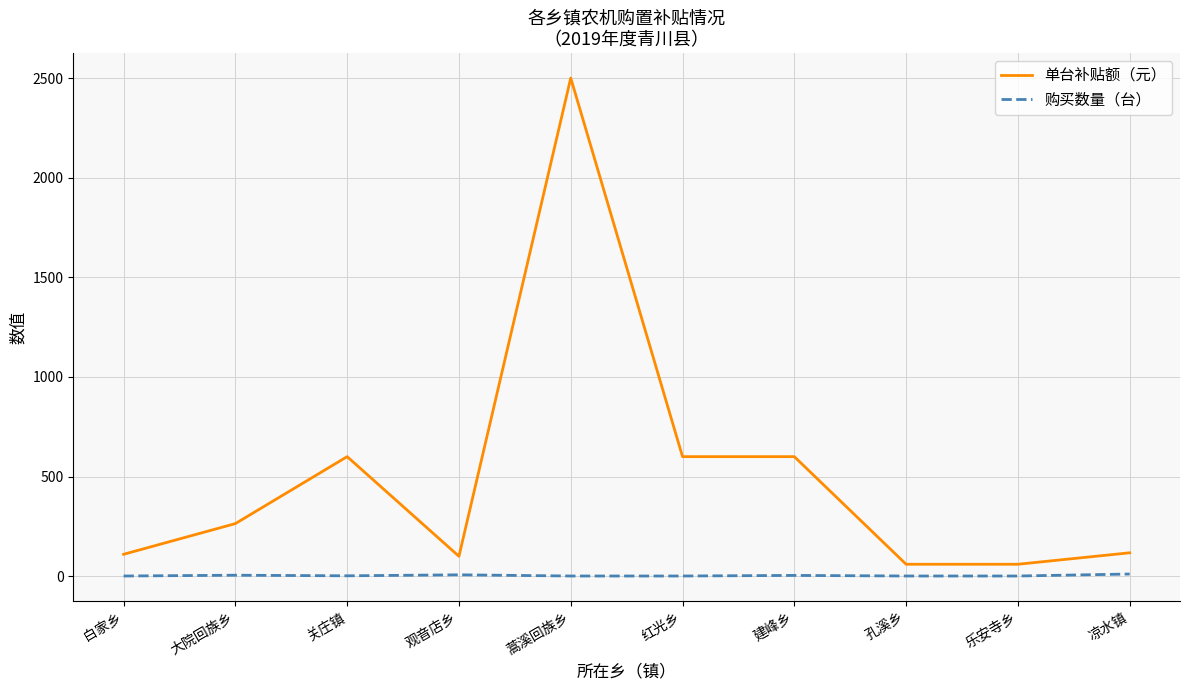

Which series has the largest range (max minus min)?

单台补贴额（元）